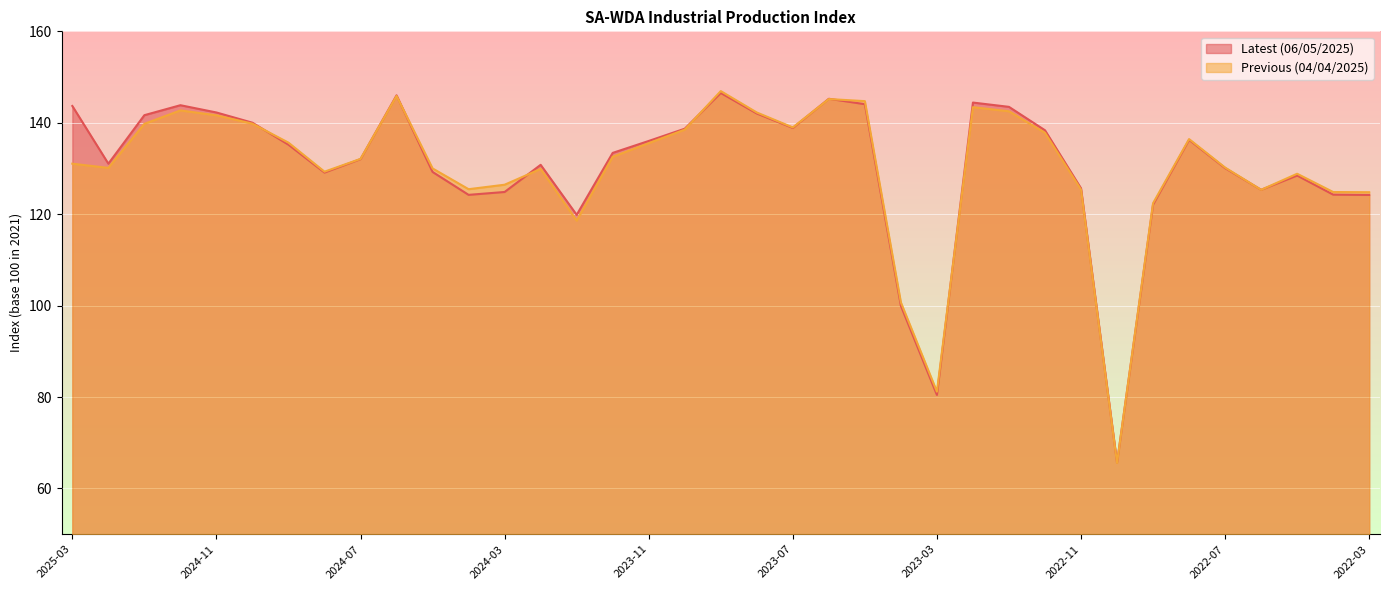

At which category is the sum across all series the highest?

2023-09